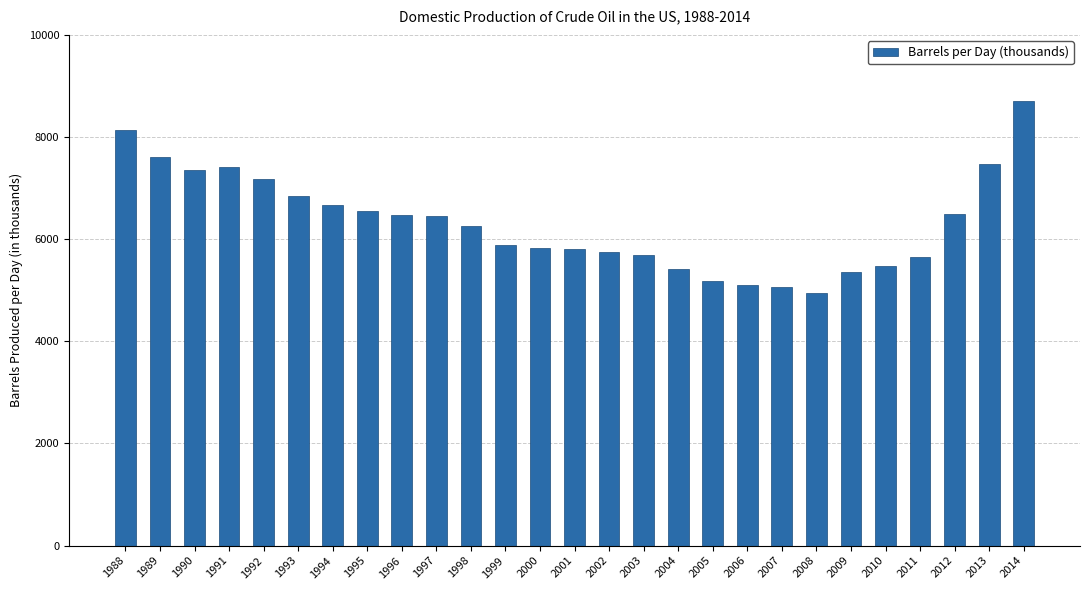

What is the change in value from 1990 to 1995?

-795.0